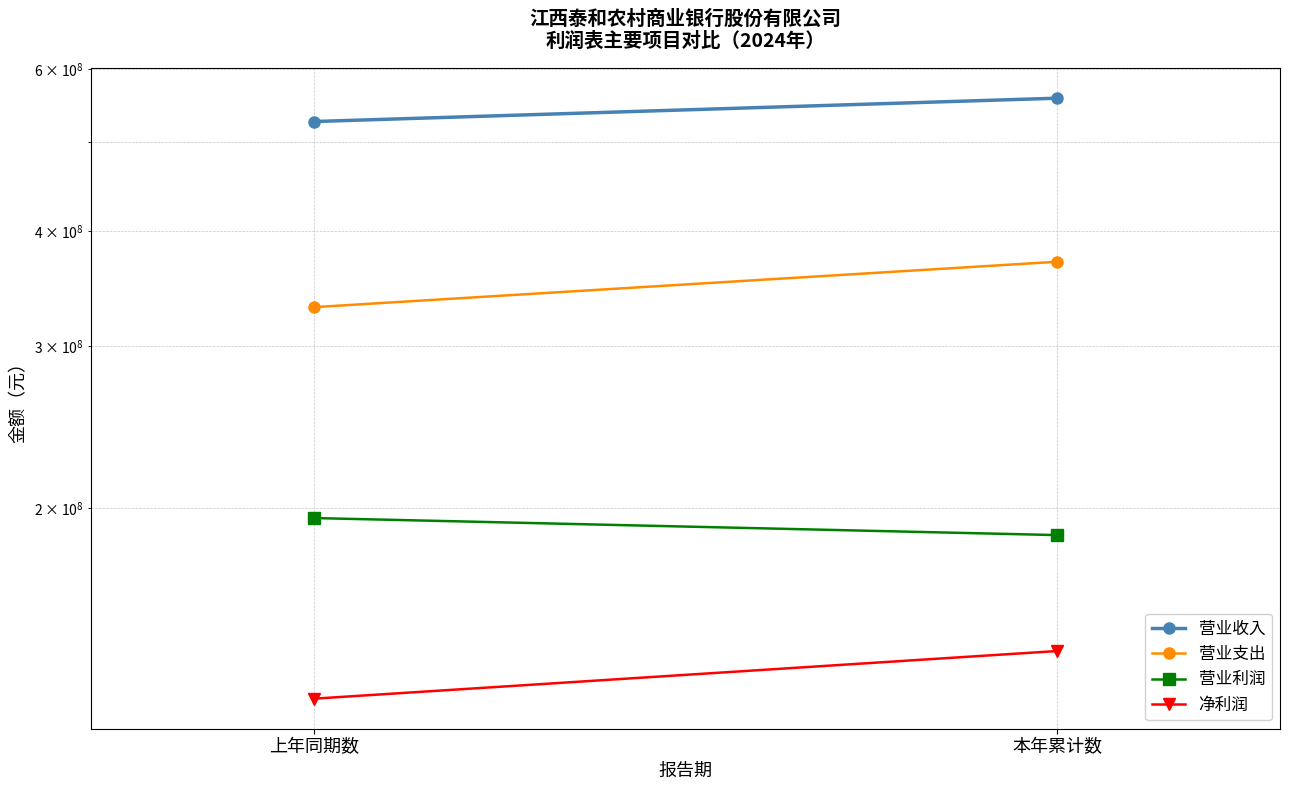

What is the total value across all series at 上年同期数?

1176452995.9